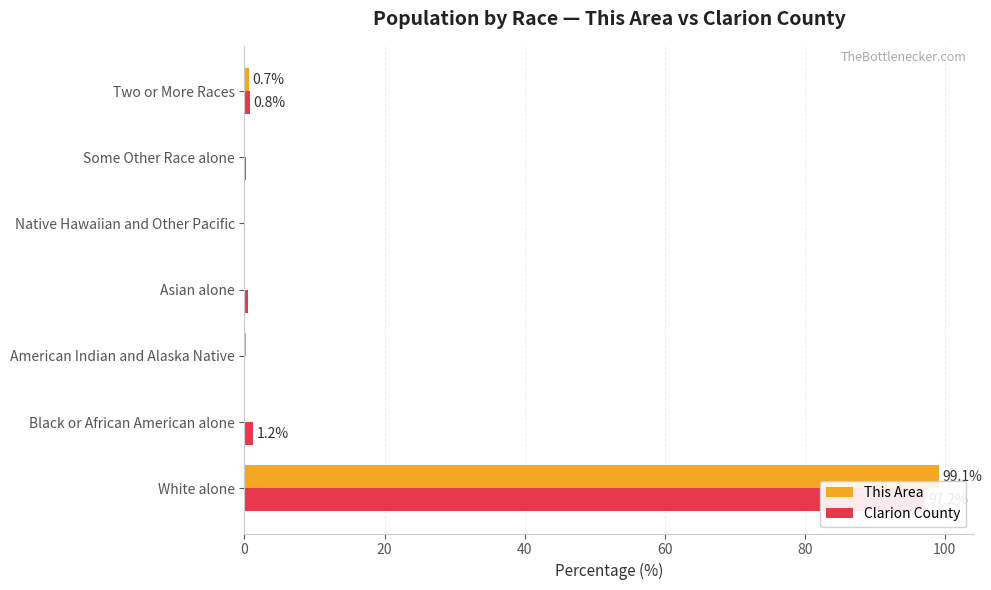

What are all the series names shown in the legend?

This Area, Clarion County